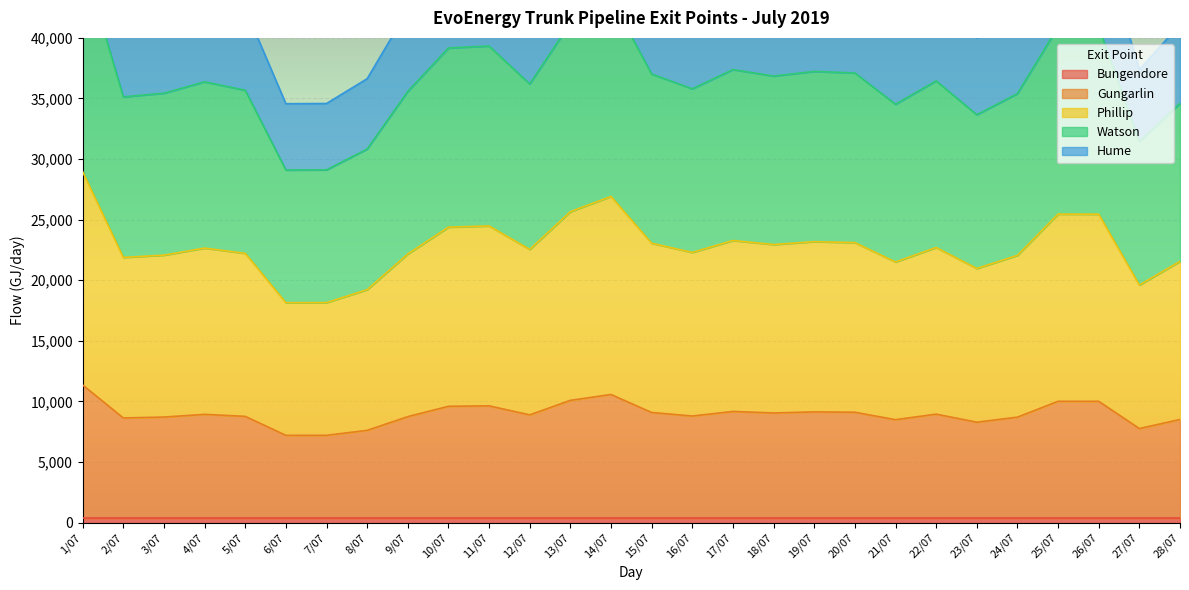

What is the lowest value of the Gungarlin series?

7206